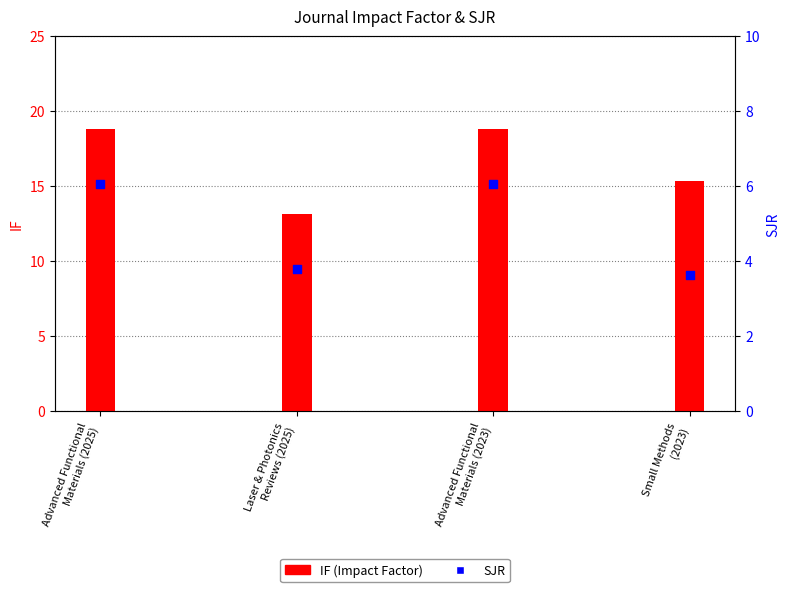

At how many categories does at least one series exceed 4?

4